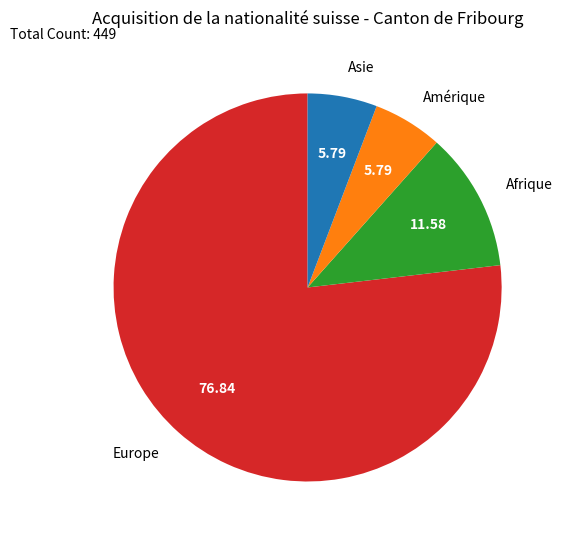

The Afrique slice represents 12% of the pie. True or false?

True